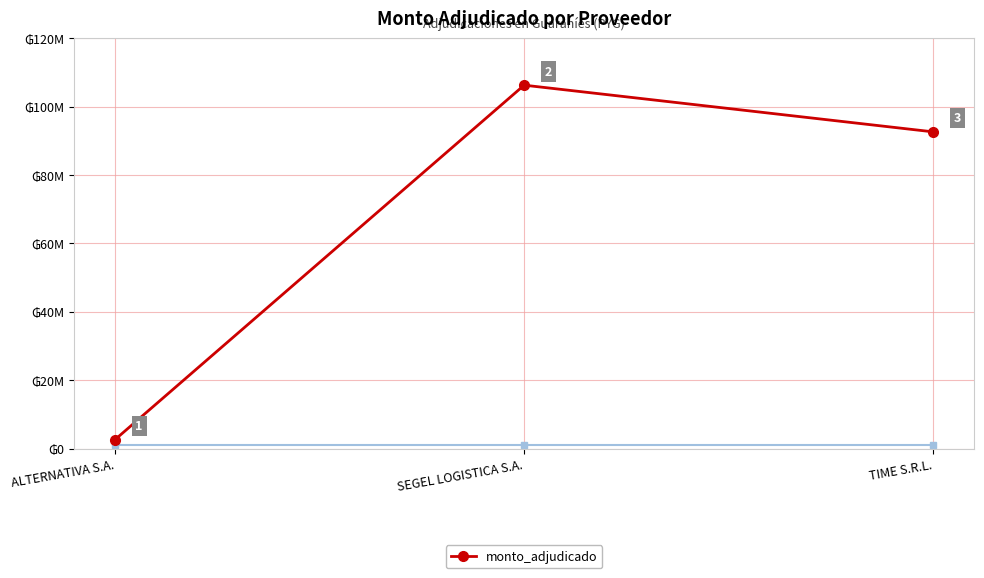

Rank the categories by value from lowest to highest.

ALTERNATIVA S.A., TIME S.R.L., SEGEL LOGISTICA S.A.